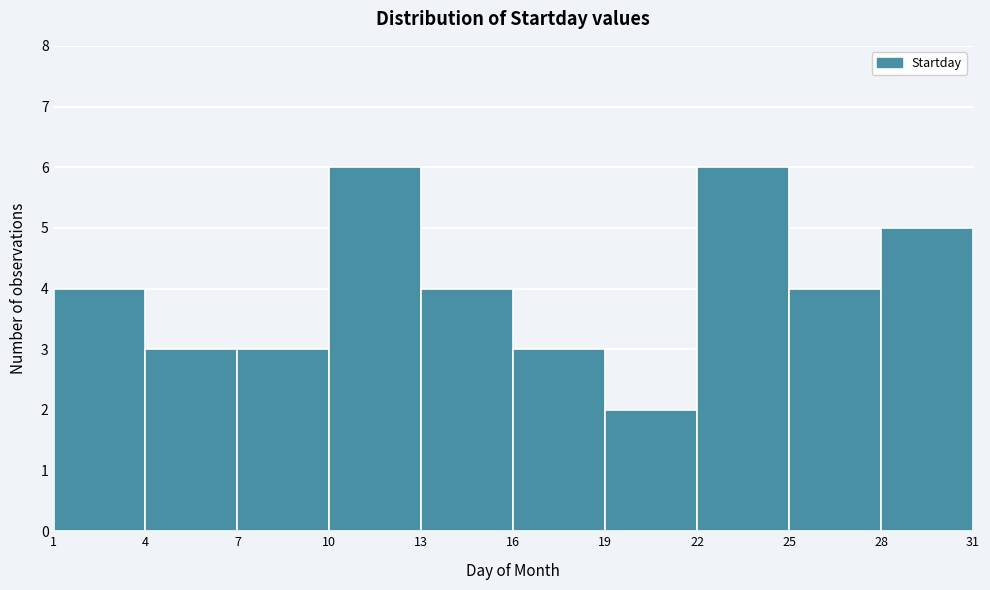

Reading left to right, transcribe this chart: for each bar, give the range it covers on the x-axis and its height. The values are not printed on the chart, so give them approximately, as read against the axis.

1 to 4: 4
4 to 7: 3
7 to 10: 3
10 to 13: 6
13 to 16: 4
16 to 19: 3
19 to 22: 2
22 to 25: 6
25 to 28: 4
28 to 31: 5